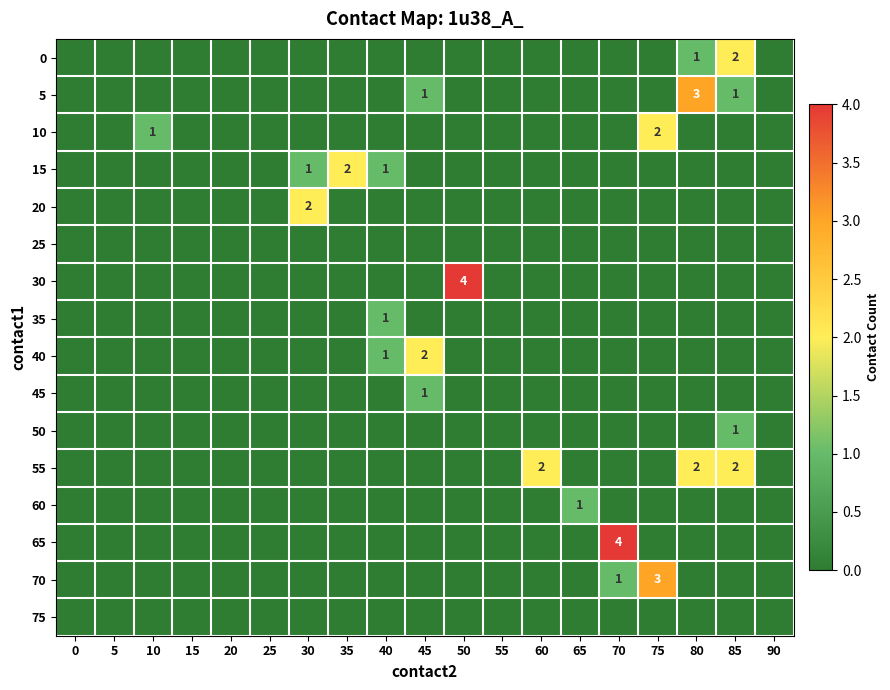

Where is 10 nearest to the value 1?

10